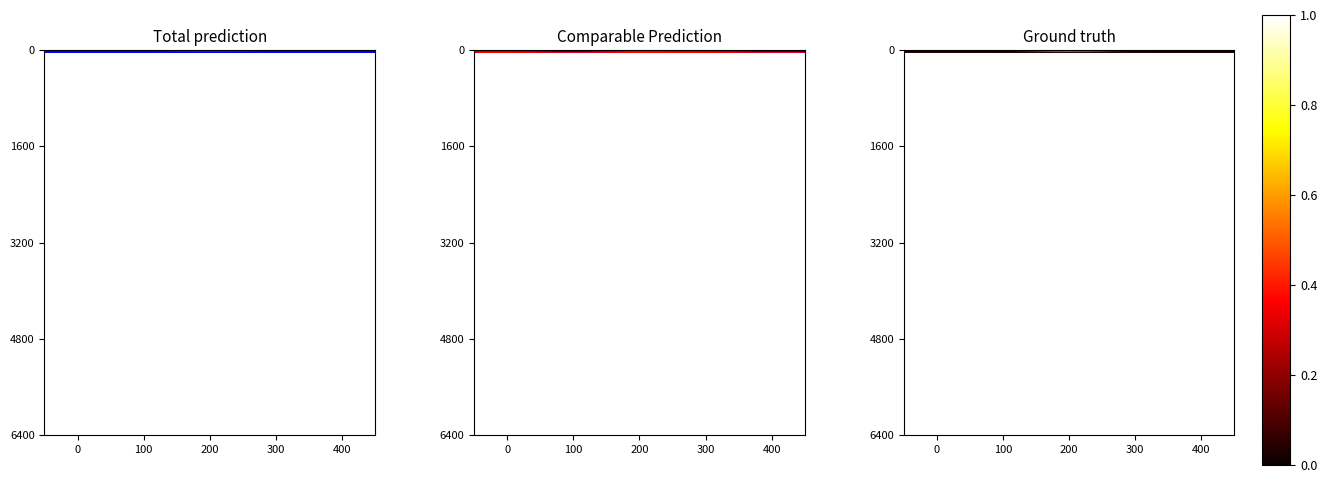

What is the spread (max minus min) of values at 200?

1.0